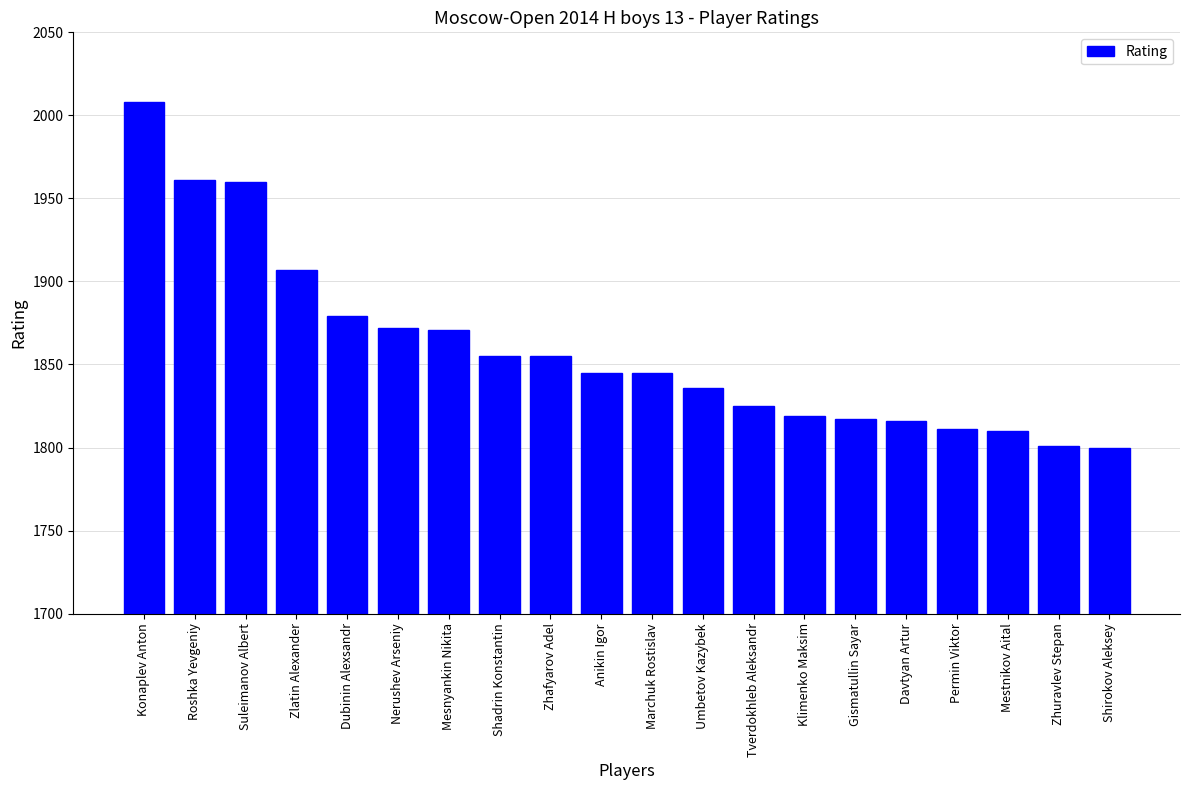

What is the sum of the values at Zhuravlev Stepan and Shadrin Konstantin?

3656